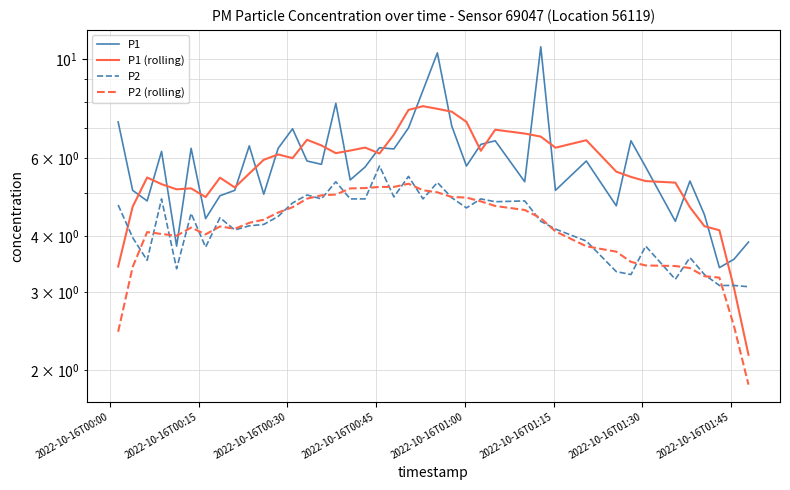

Count the number of categories in the chart.

40